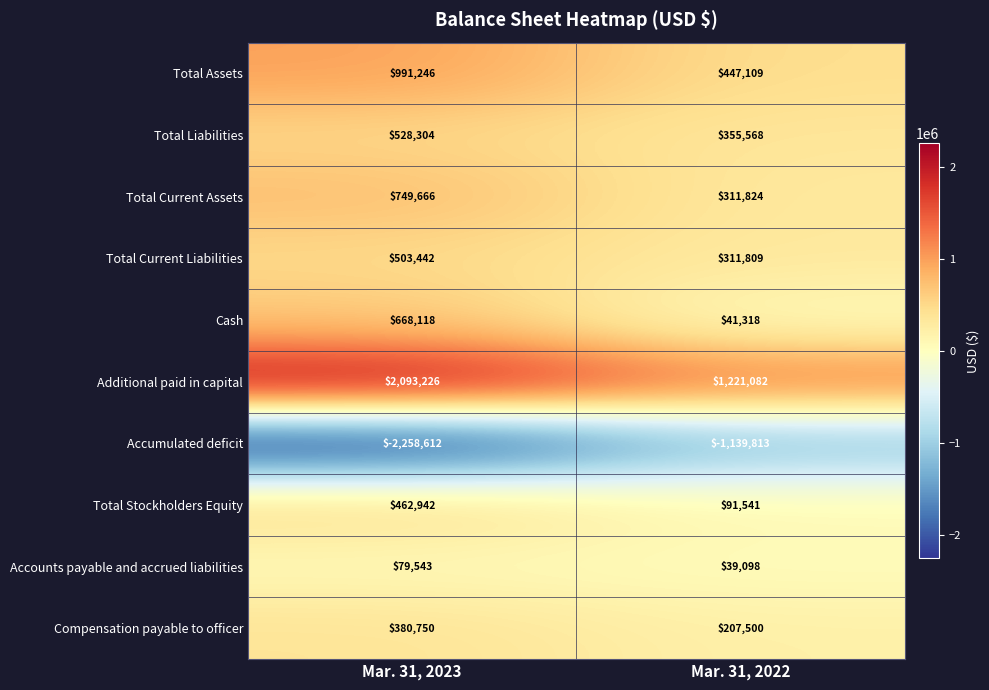

The Additional paid in capital series shows 1221082 at Mar. 31, 2022. True or false?

True